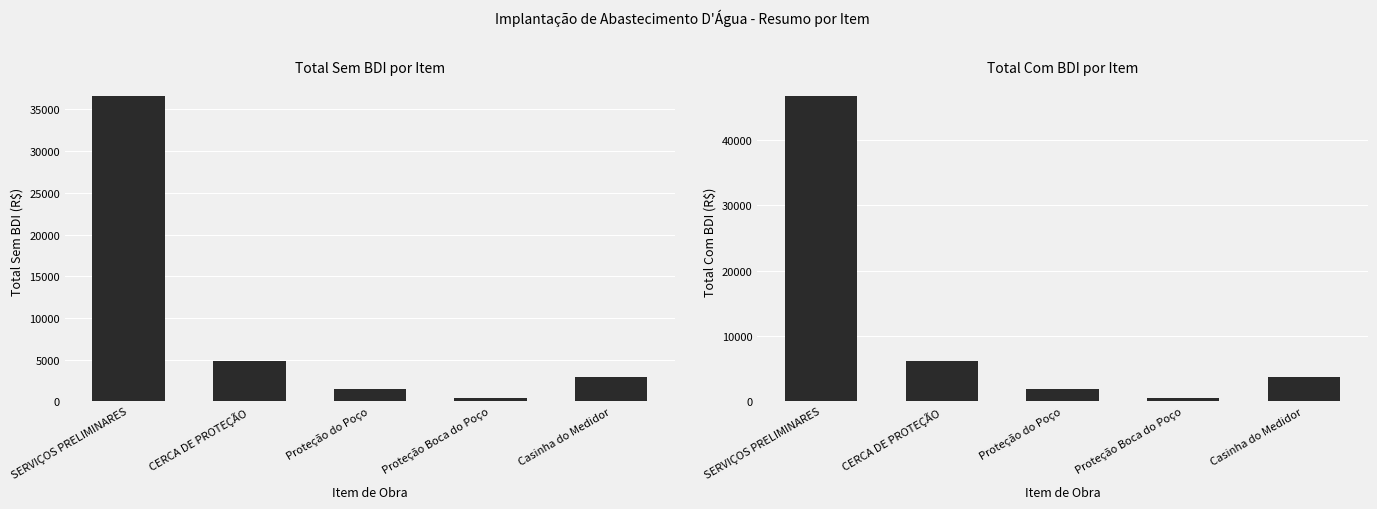

What is the label of the 4th bar from the left?

Proteção Boca do Poço